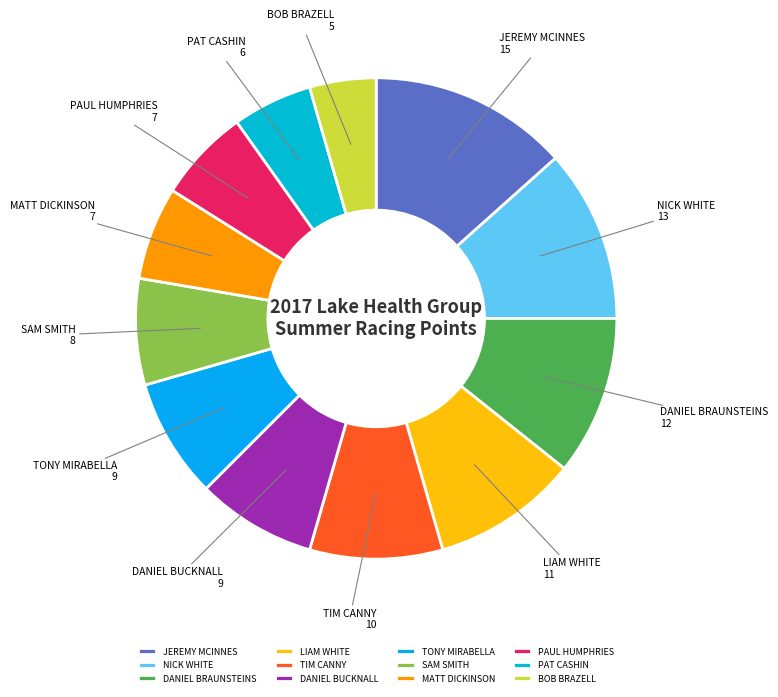

What is the largest slice in the pie chart?

JEREMY MCINNES